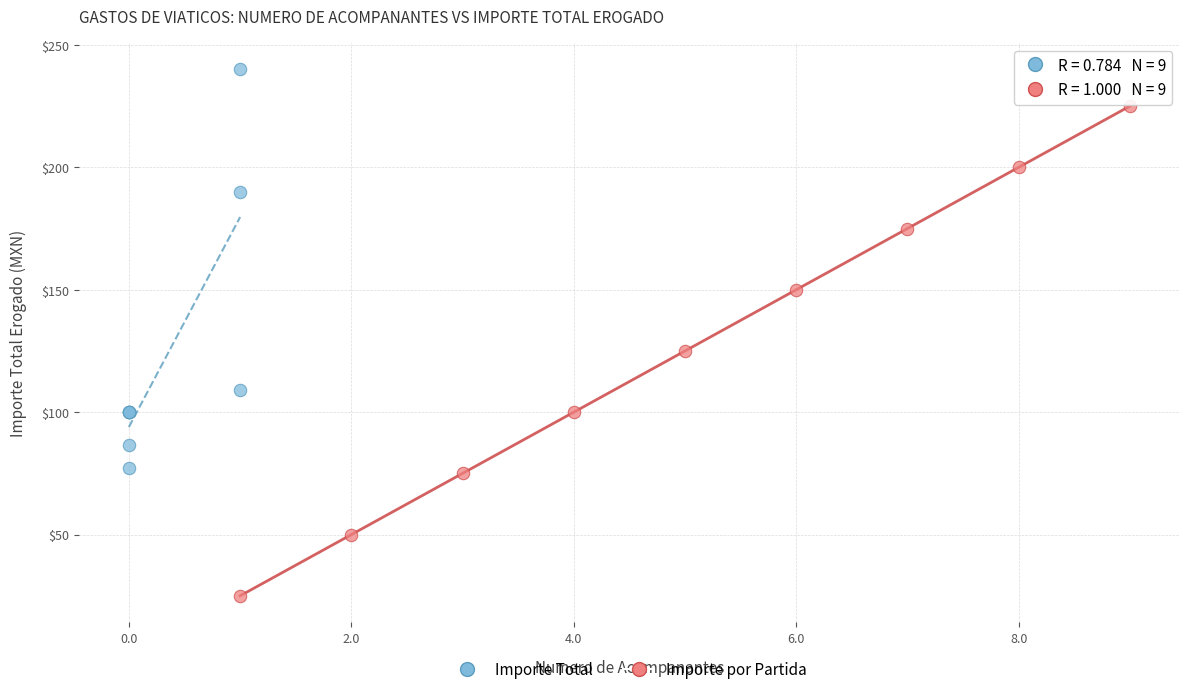

Which series contains the highest Y value?

Importe Total